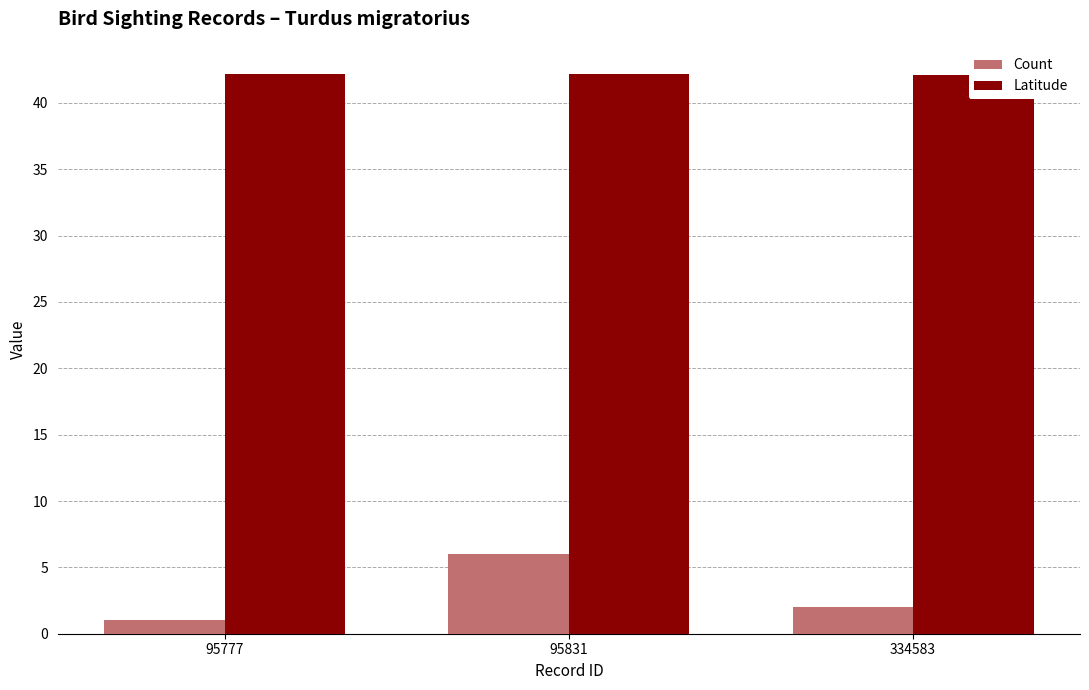

Which series has the largest total across all categories?

Latitude